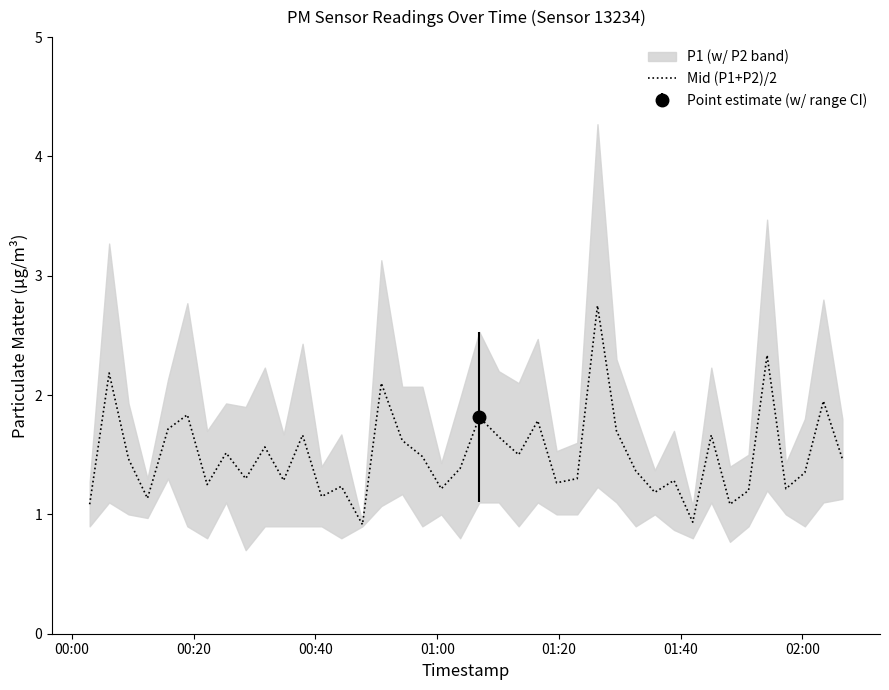

What is the lowest value of the Mid (P1+P2)/2 series?

0.9